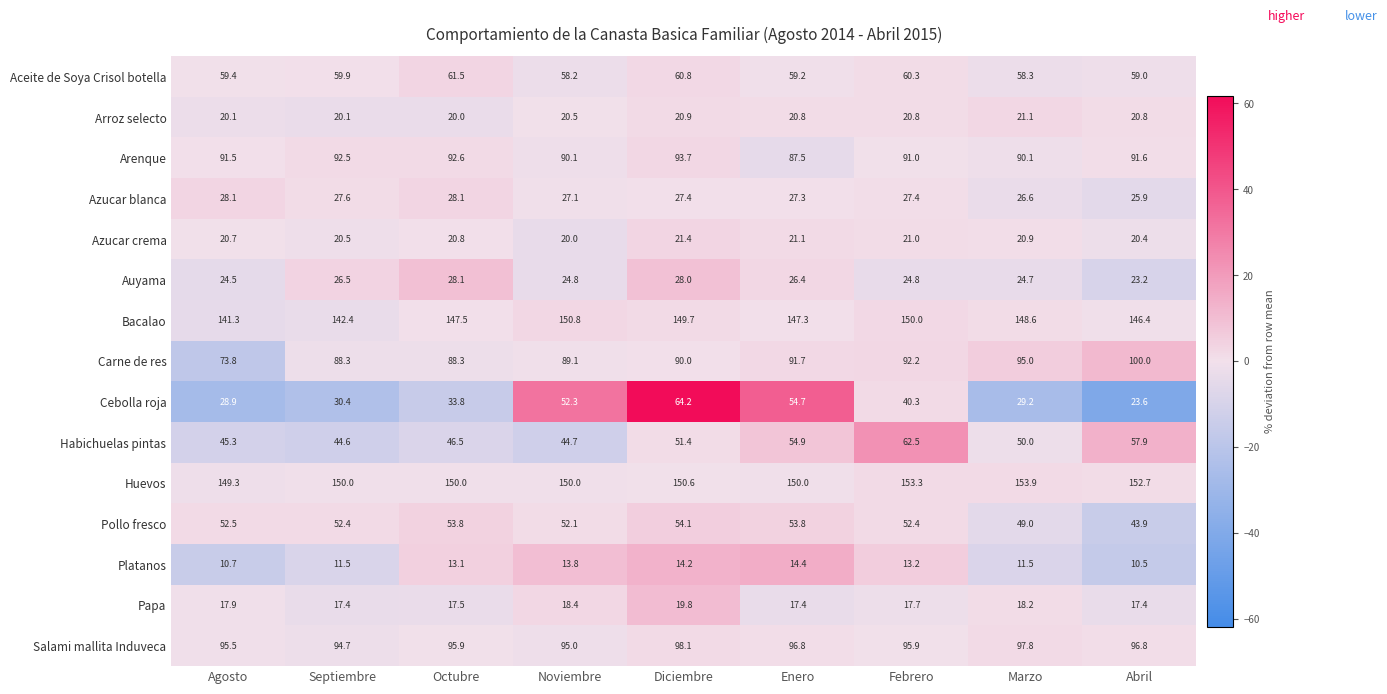

Which series changed the most between Noviembre and Enero?

Habichuelas pintas